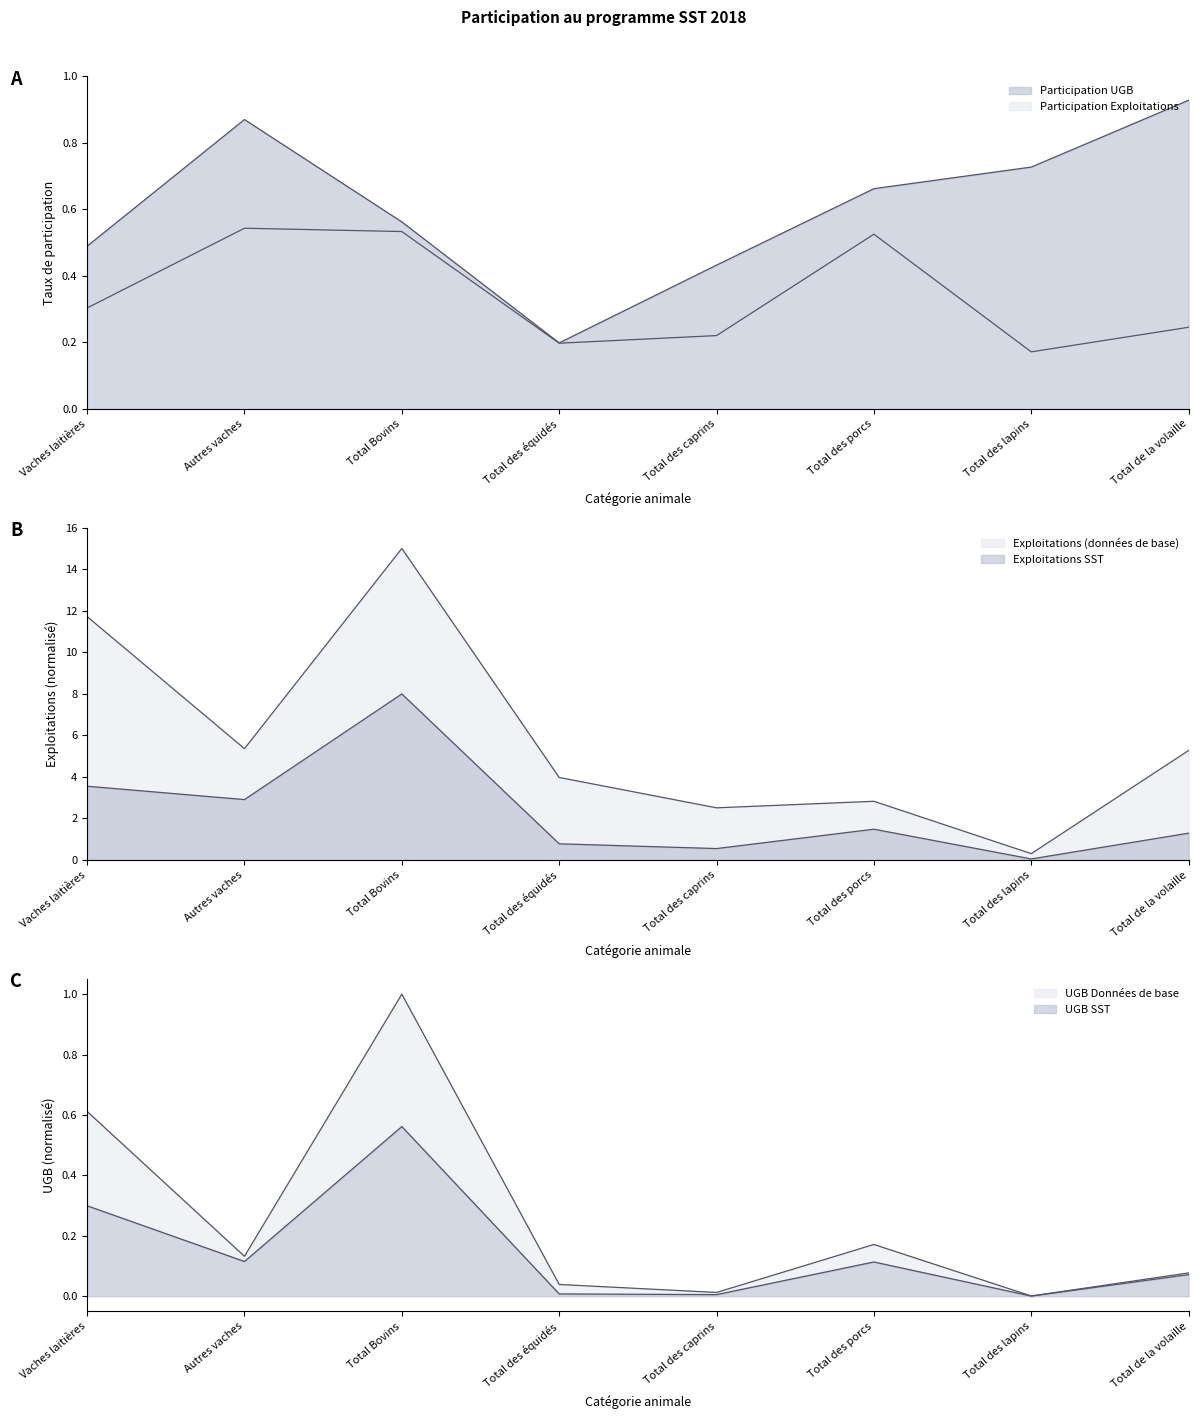

What position from the right is Total des porcs?

3